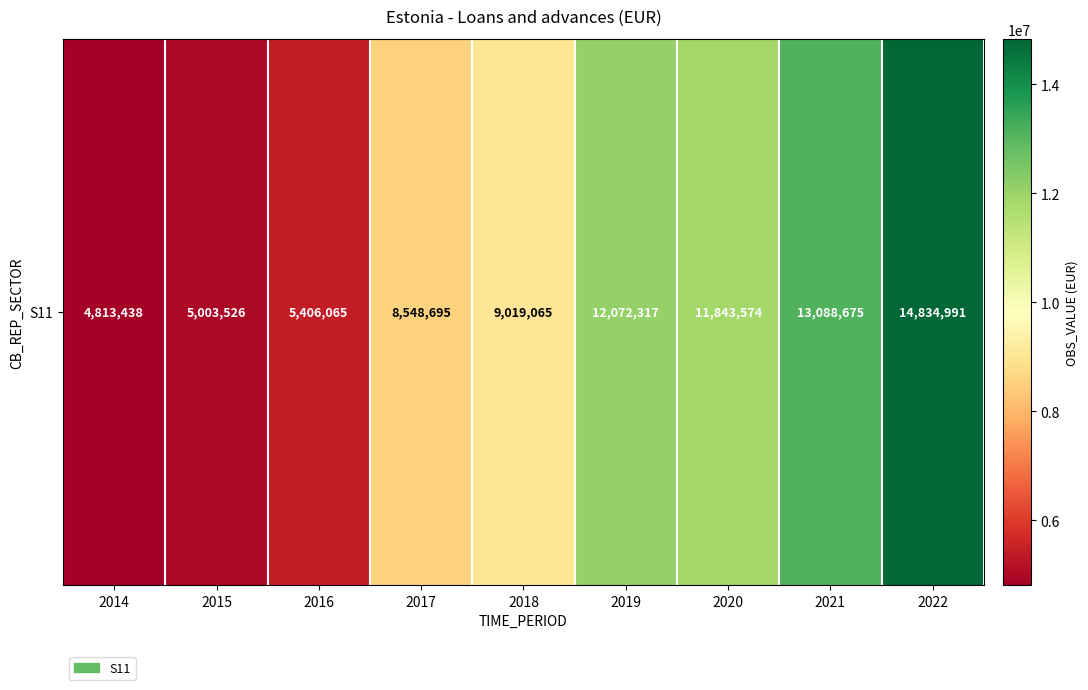

What is the smallest value displayed?

4813438